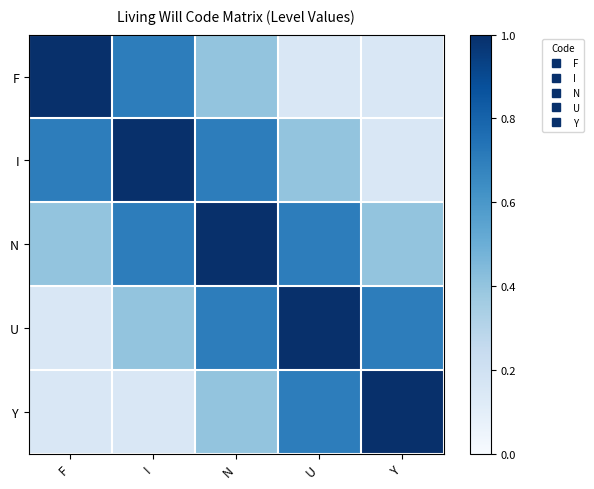

Reading left to right, transcribe all the data shown in this chart.

F: F=1.0	I=0.7	N=0.4	U=0.1	Y=0.1
I: F=0.7	I=1.0	N=0.7	U=0.4	Y=0.1
N: F=0.4	I=0.7	N=1.0	U=0.7	Y=0.4
U: F=0.1	I=0.4	N=0.7	U=1.0	Y=0.7
Y: F=0.1	I=0.1	N=0.4	U=0.7	Y=1.0